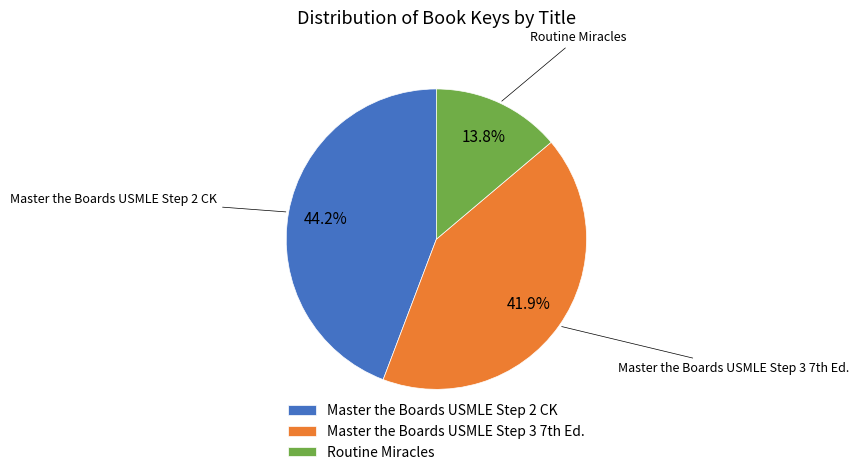

What percentage is the Routine Miracles slice, to the nearest percent?

14%